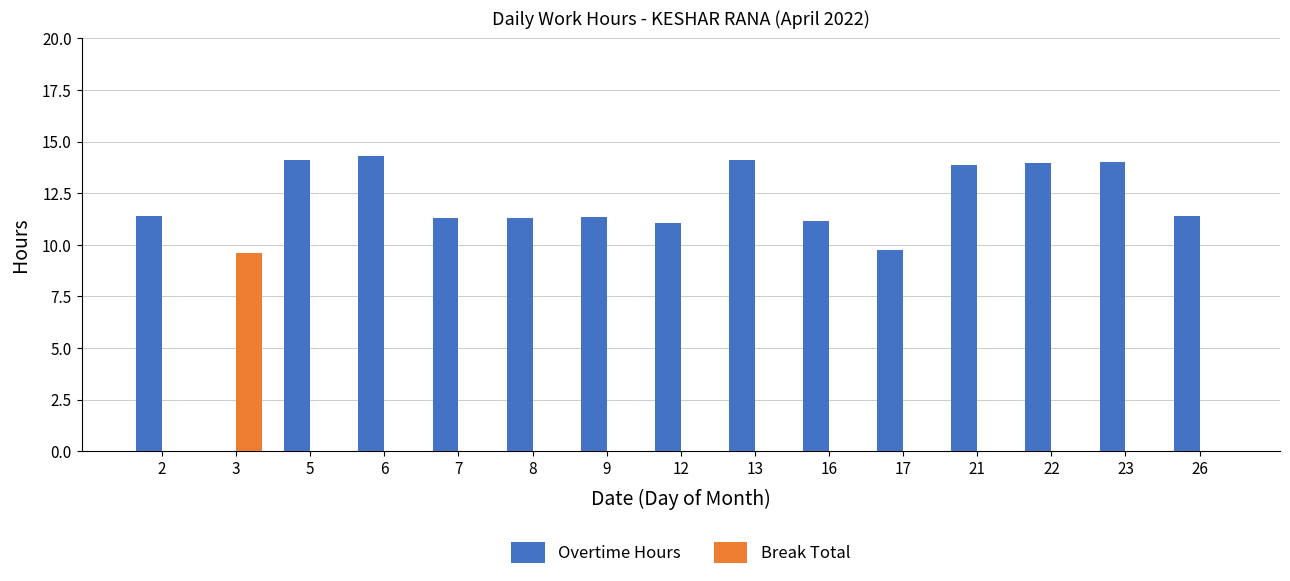

Which series has the largest range (max minus min)?

Overtime Hours